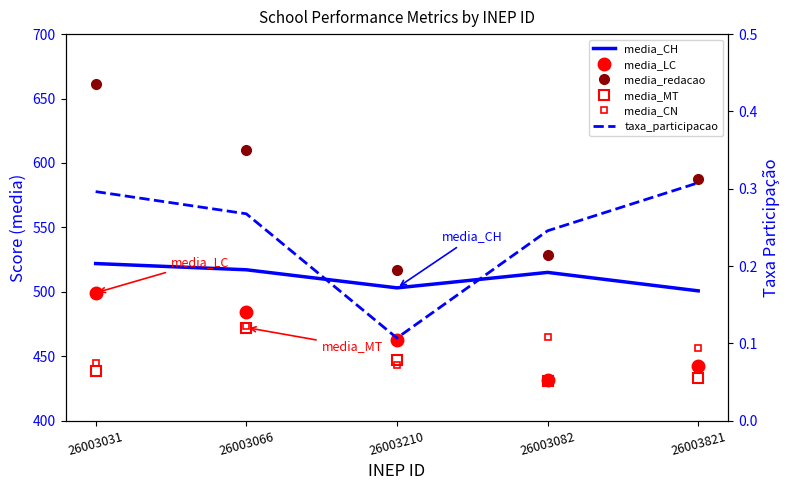

How many categories are shown in the chart?

5